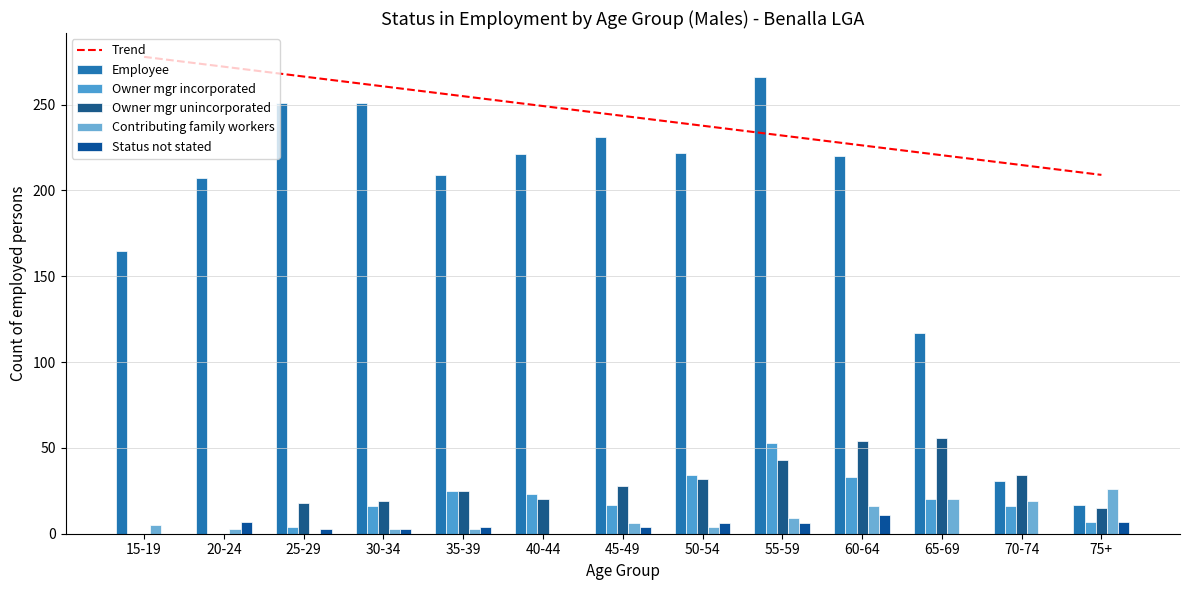

What is the difference between the Contributing family workers values at 60-64 and 20-24?

13